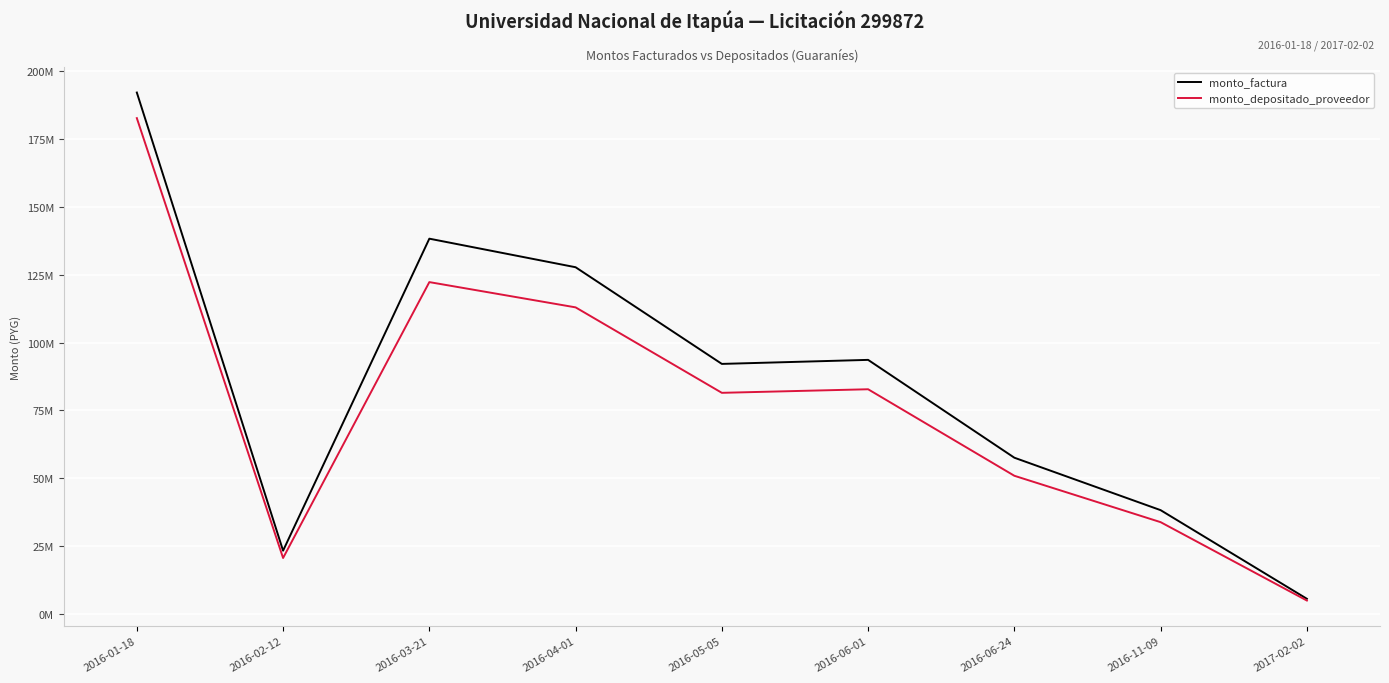

Reading right to left, list all the values displayed in this chart.

monto_factura: 2017-02-02=5564375	2016-11-09=38227095	2016-06-24=57554130	2016-06-01=93609300	2016-05-05=92123400	2016-04-01=127747868	2016-03-21=138275390	2016-02-12=23293090	2016-01-18=192131550
monto_depositado_proveedor: 2017-02-02=4920662	2016-11-09=33804800	2016-06-24=50895989	2016-06-01=82780122	2016-05-05=81466118	2016-04-01=112960083	2016-03-21=122268966	2016-02-12=20596738	2016-01-18=182699637